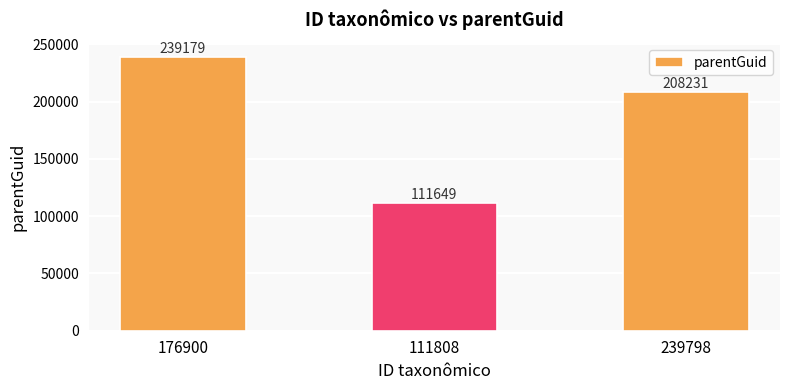

How many series are shown in this chart?

1